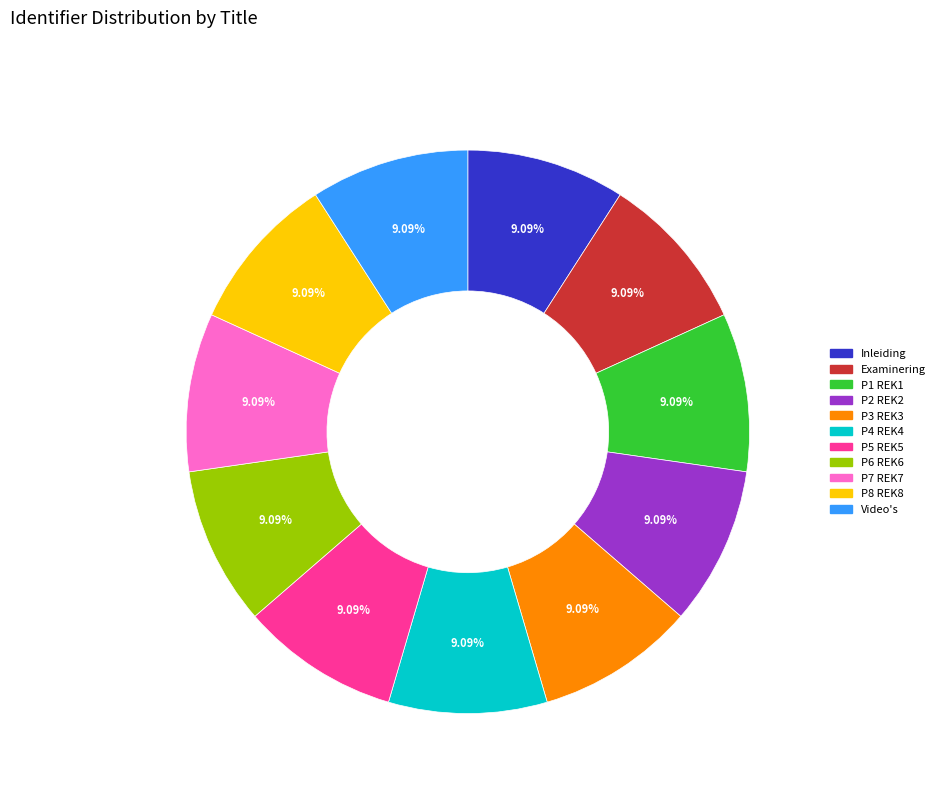

To the nearest percent, what percentage of the pie is P1 REK1?

9%